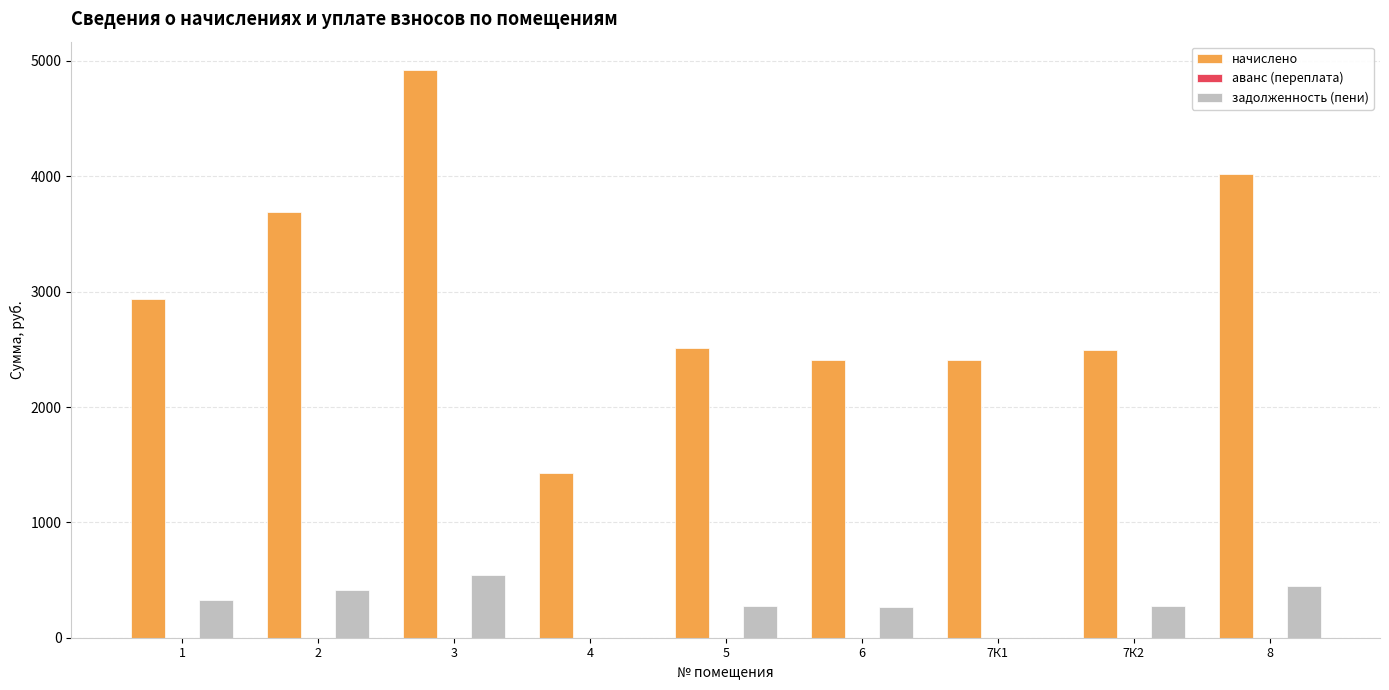

Is the value of задолженность (пени) at 7К2 greater than the value of начислено at 2?

No